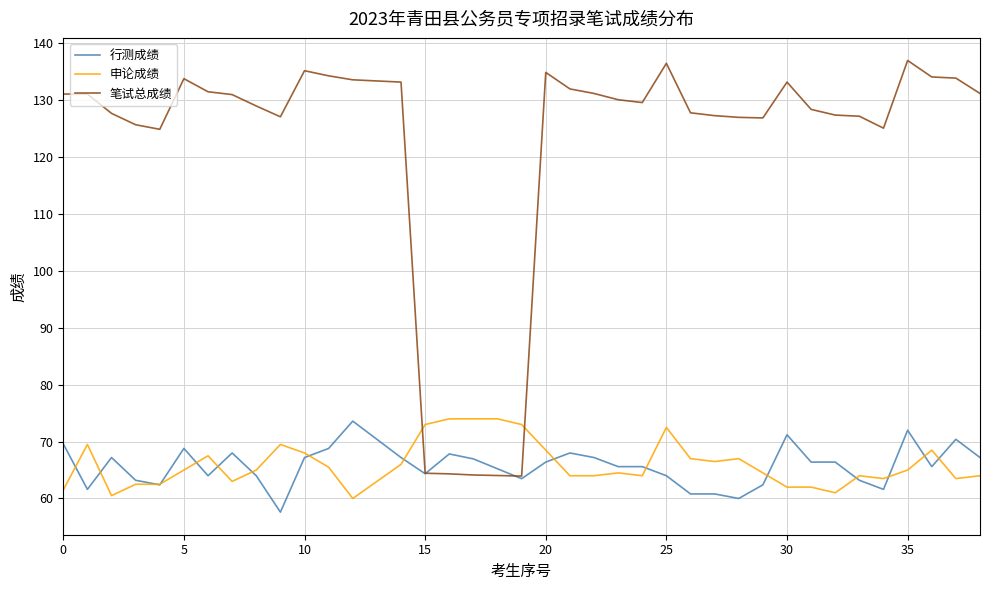

Which series has the widest spread of values?

笔试总成绩